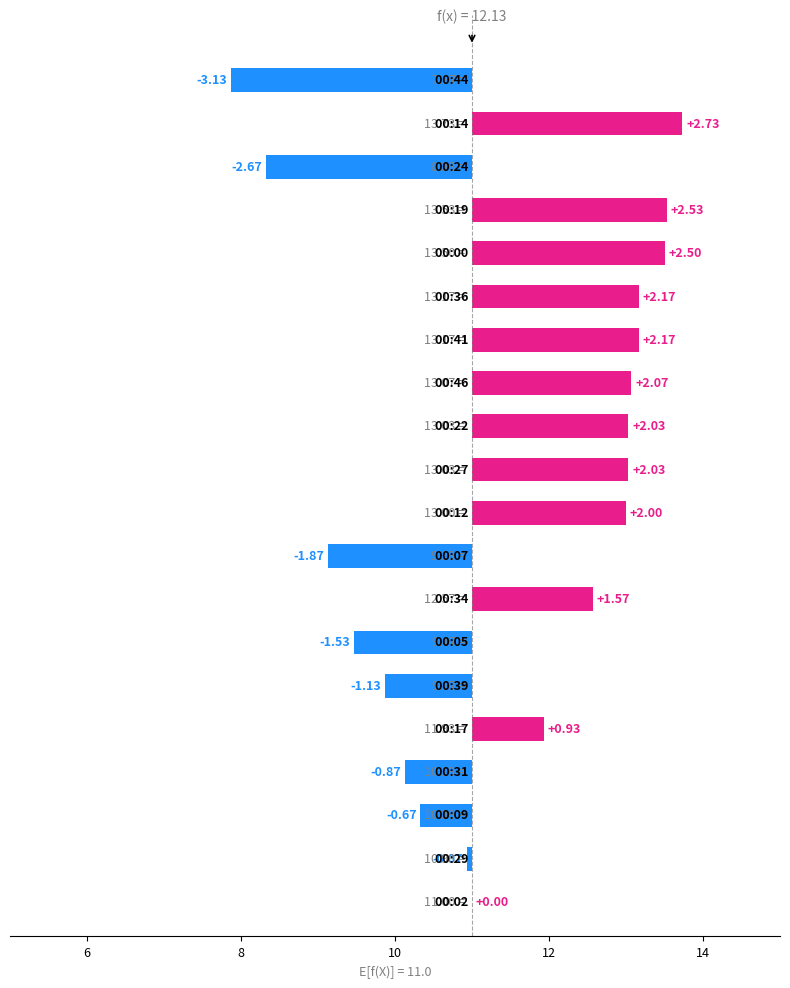

What is the sum of all values?

10.8